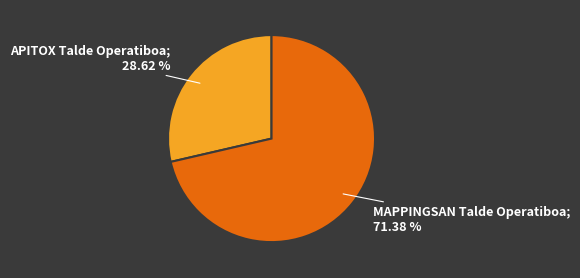

Does any single category account for the majority?

Yes